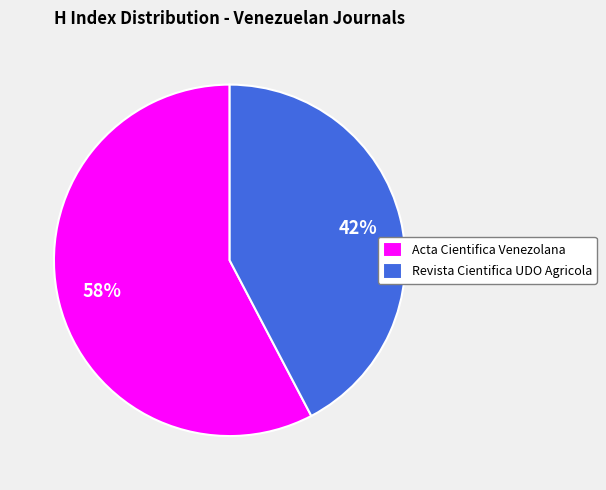

Does Revista Cientifica UDO Agricola represent more than half of the total?

No